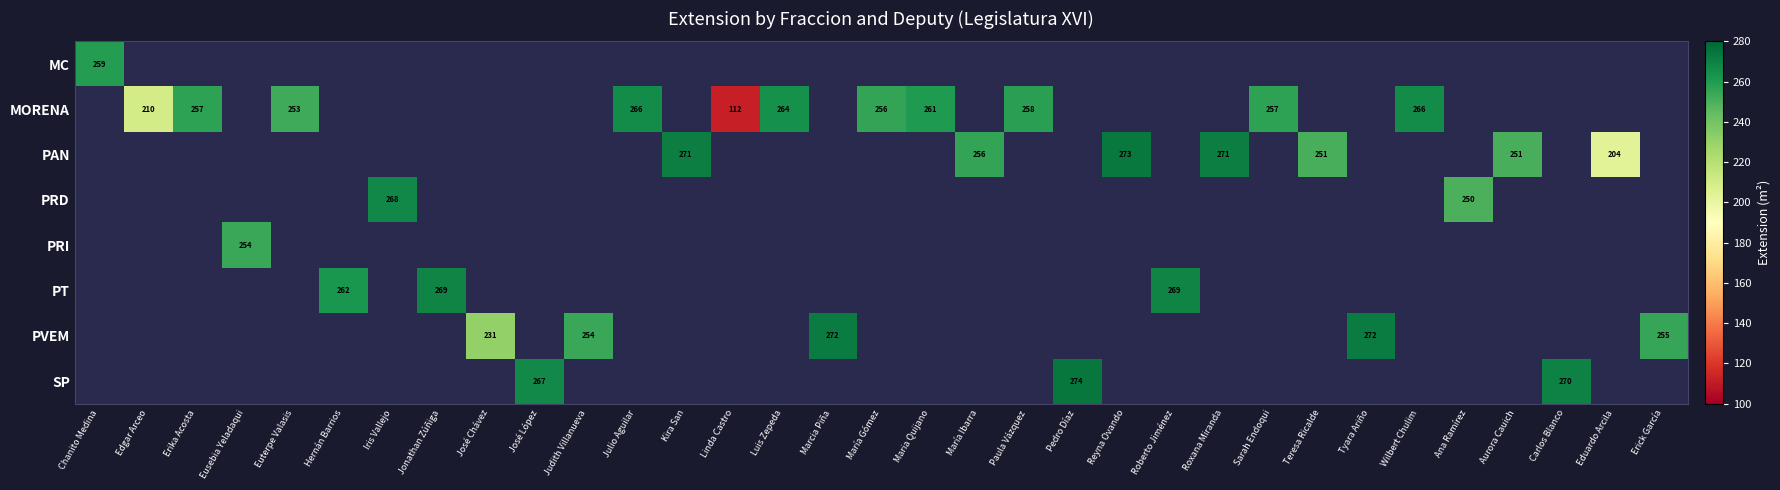

The value of PRD at Ana Ramírez is 403. True or false?

False